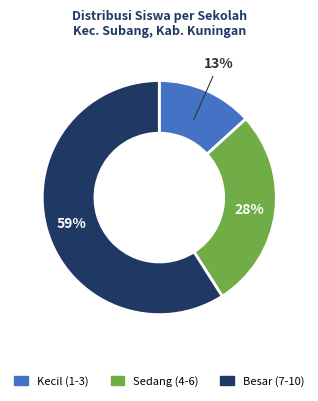

Is the sum of Sedang (4-6) and Kecil (1-3) greater than half?

No